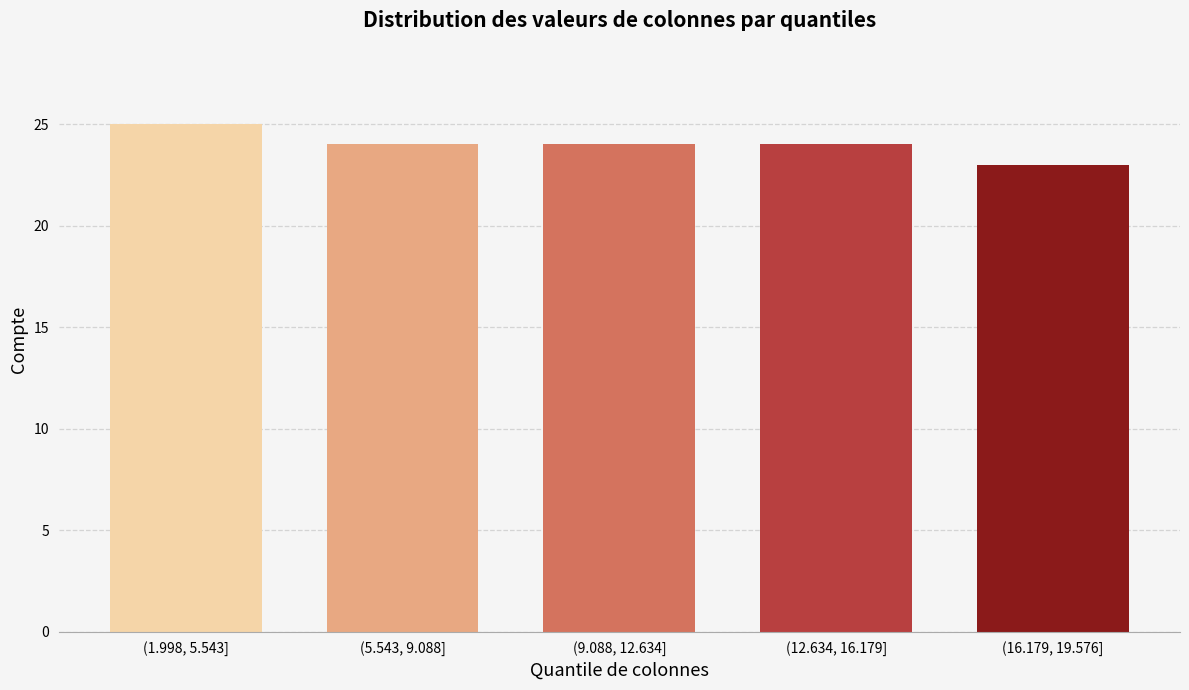

Reading left to right, what are all the values shown in this chart?

25	24	24	24	23